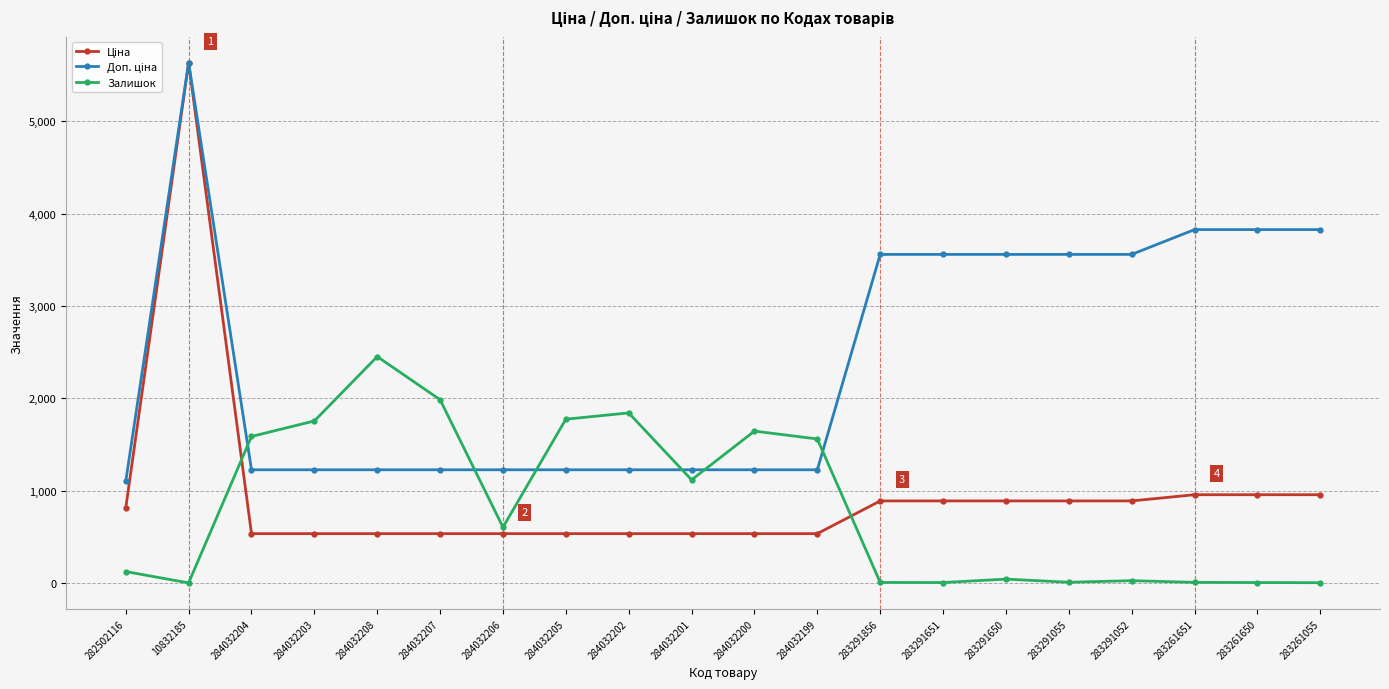

Between 284032206 and 284032202, which series saw the biggest shift?

Залишок